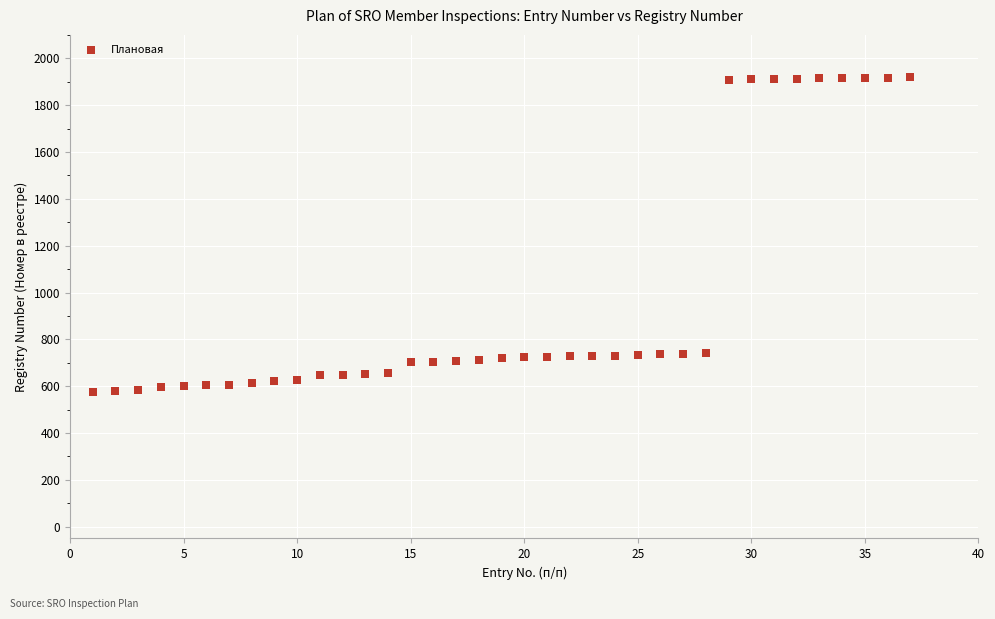

What is the range of Y values (max minus min)?

1342